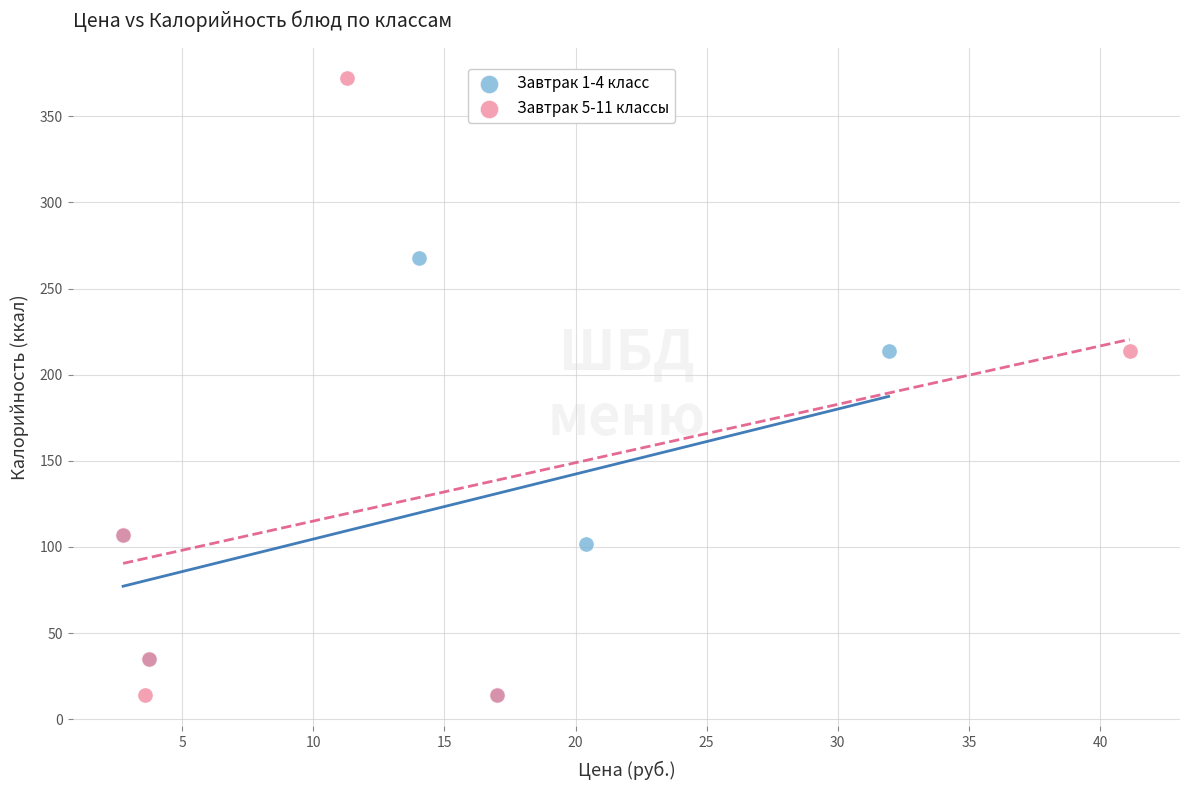

Which series reaches the maximum Y coordinate?

Завтрак 5-11 классы